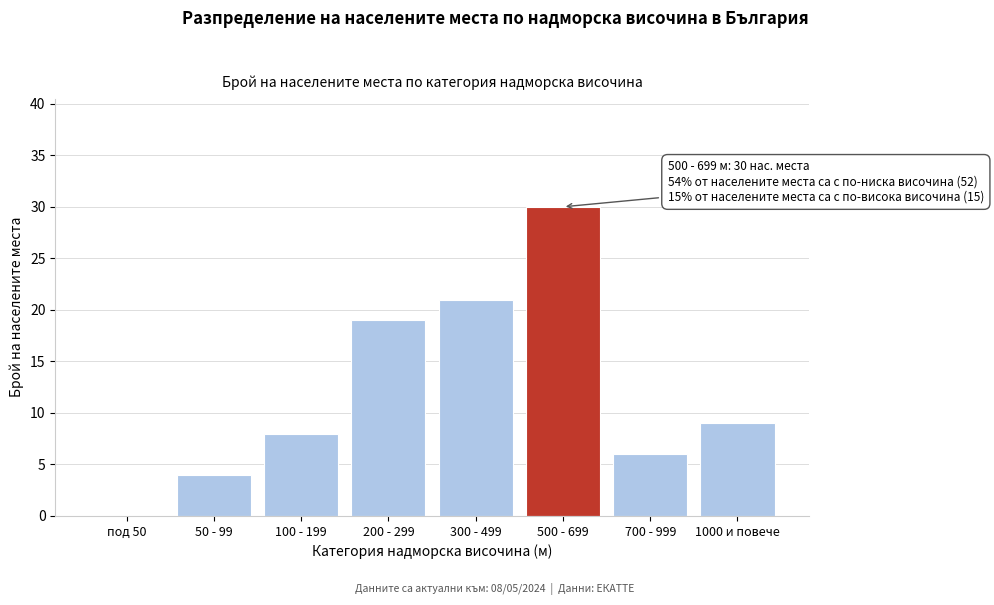

Reading right to left, transcribe all the data shown in this chart.

1000 и повече=9	700 - 999=6	500 - 699=30	300 - 499=21	200 - 299=19	100 - 199=8	50 - 99=4	под 50=0